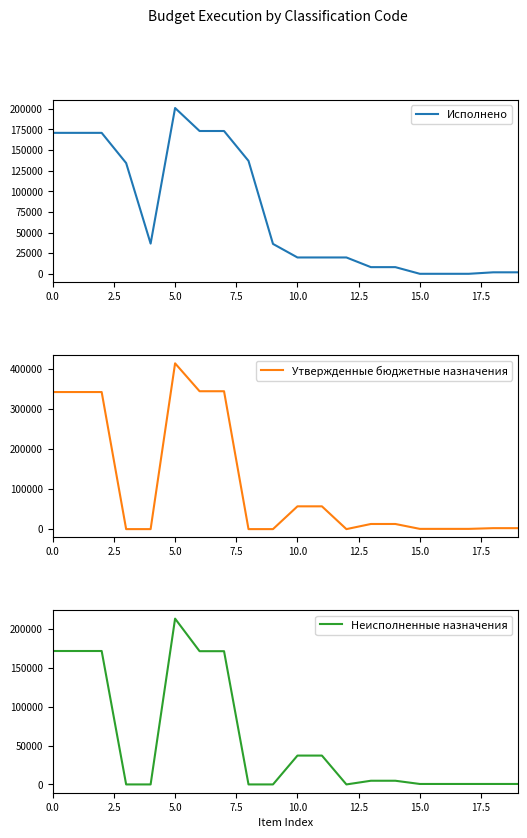

Which category has the highest value in the Неисполненные назначения series?

5.0